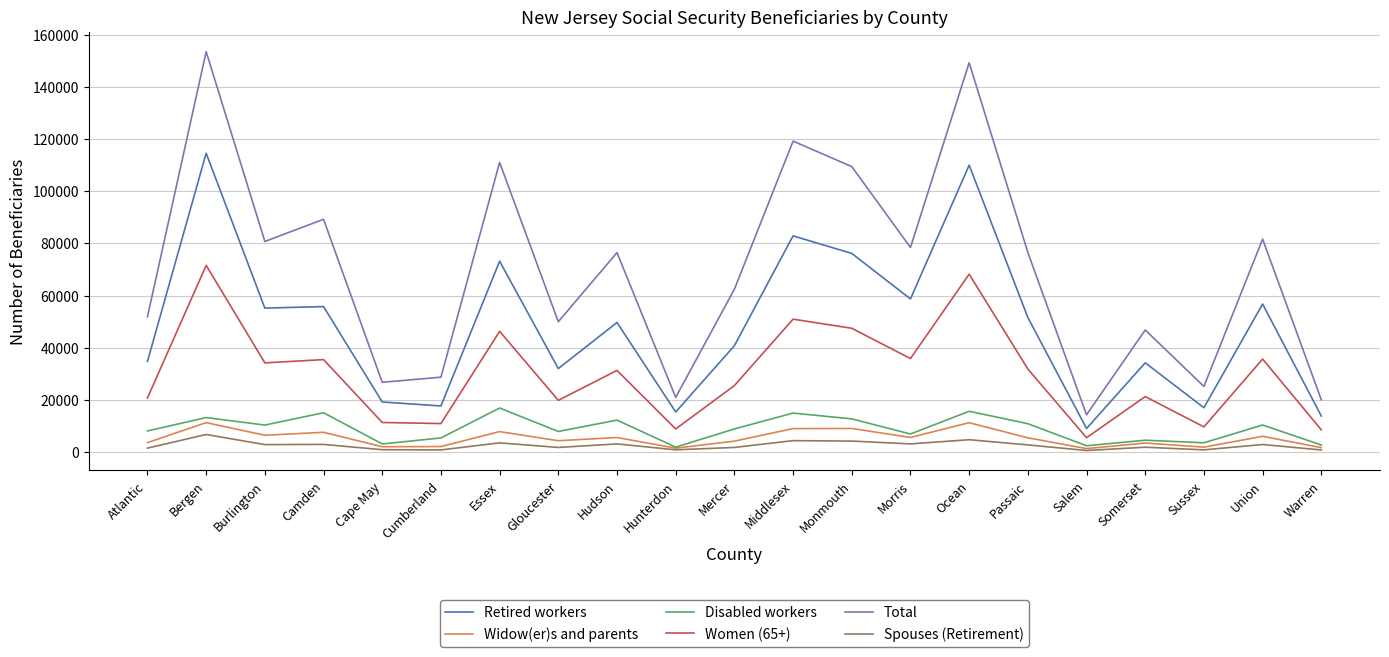

What is the sum of all Spouses (Retirement) values?

51070